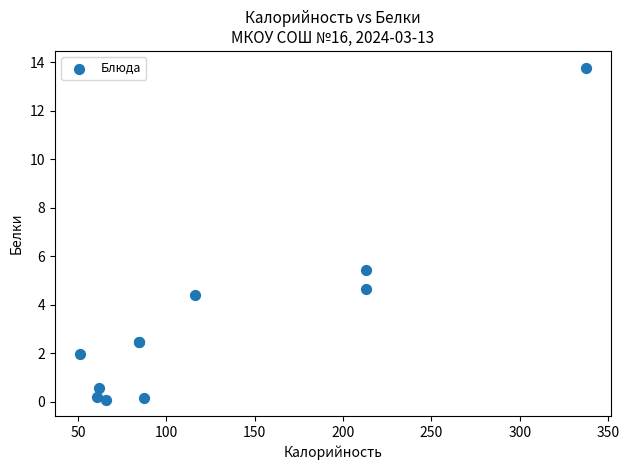

What Y value in the scatter plot is closest to 6?

5.4